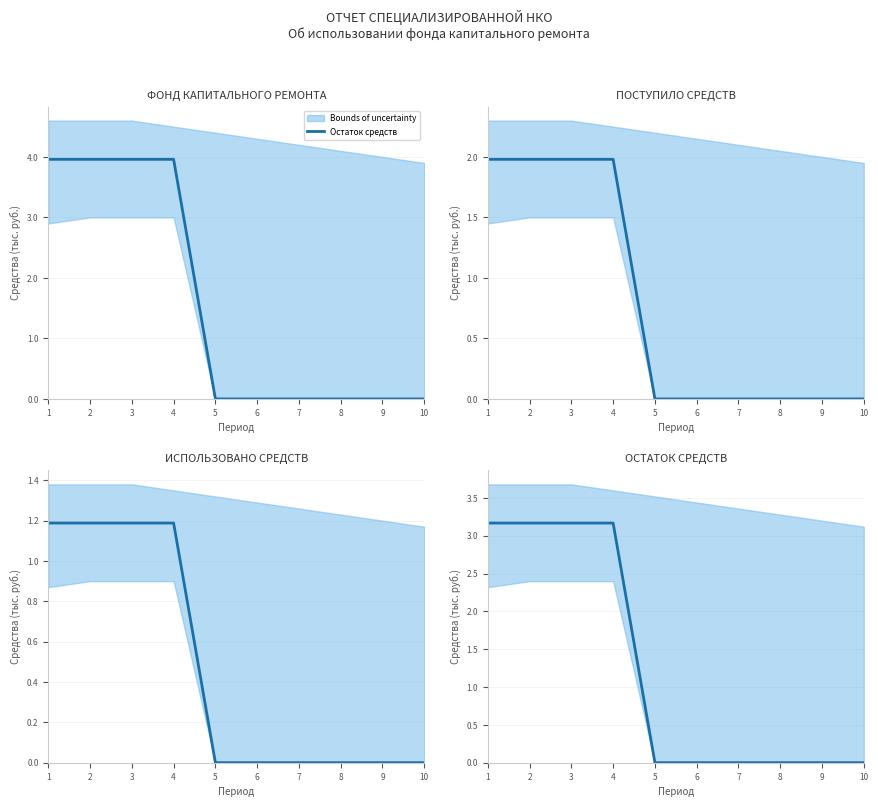

How many lines are shown in the chart?

1